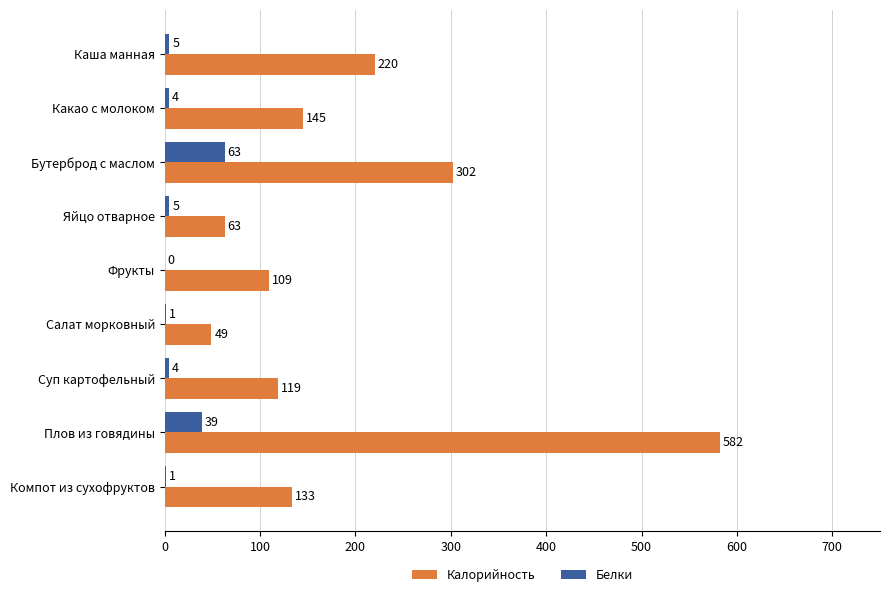

True or false: Белки has a value of 36 at Бутерброд с маслом.

False